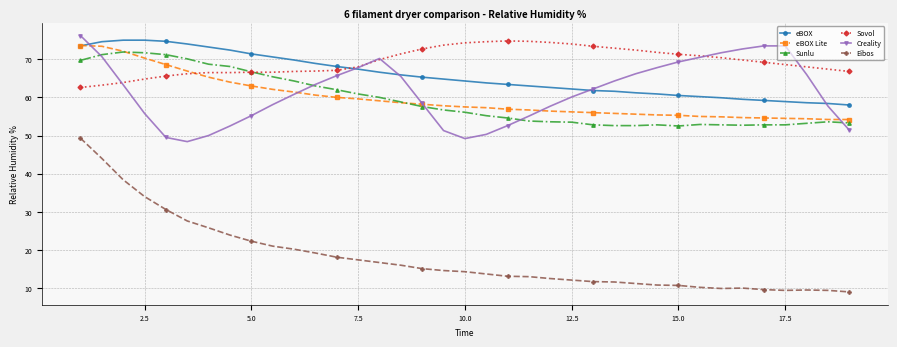

True or false: Sunlu has more than 1 points higher than both neighbors.

True